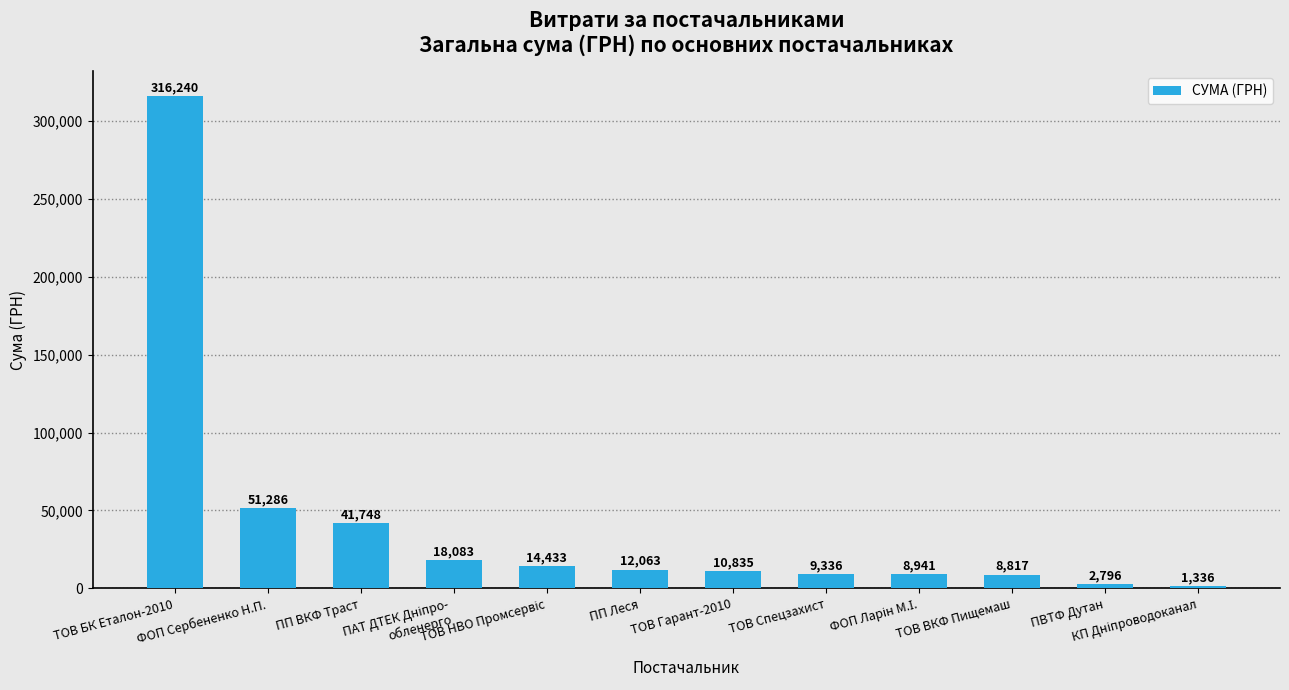

Approximately how many times larger is the value at ТОВ БК Еталон-2010 compared to ПВТФ Дутан?

113.1